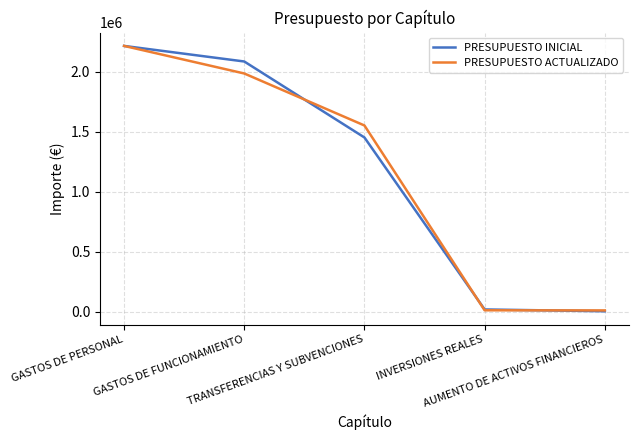

What is the greatest value displayed?

2216686